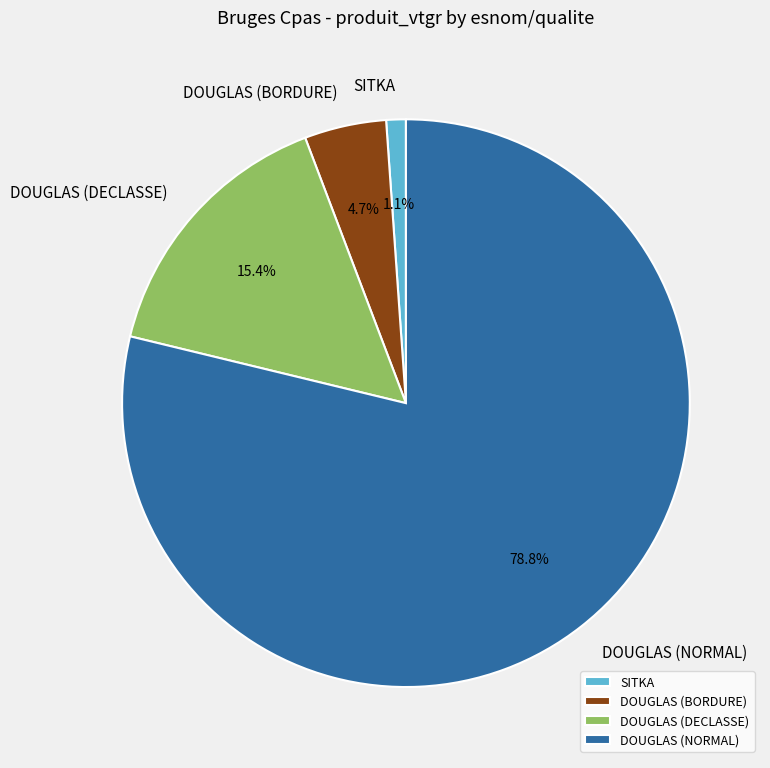

To the nearest percent, what portion does DOUGLAS (NORMAL) represent?

79%